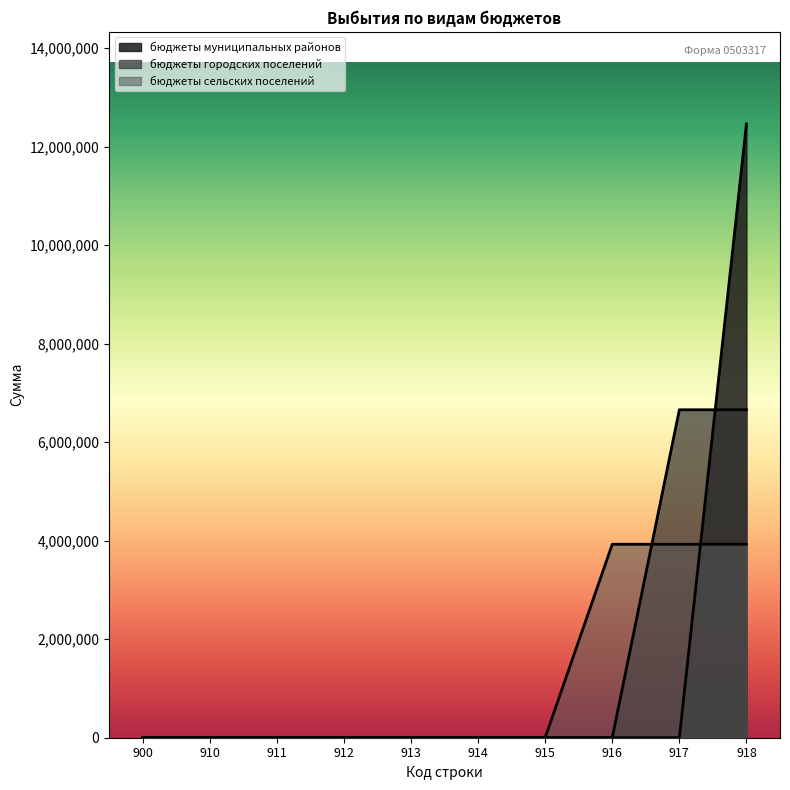

What are all the series names shown in the legend?

бюджеты муниципальных районов, бюджеты городских поселений, бюджеты сельских поселений